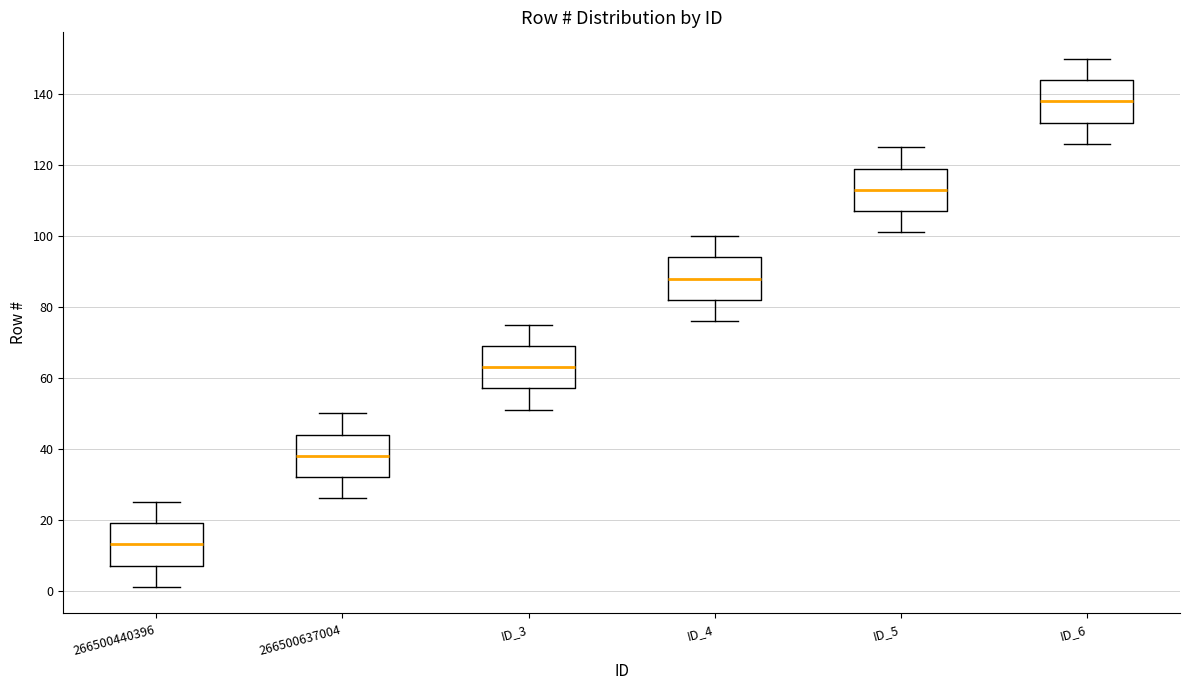

Which box's median line is the highest?

ID_6